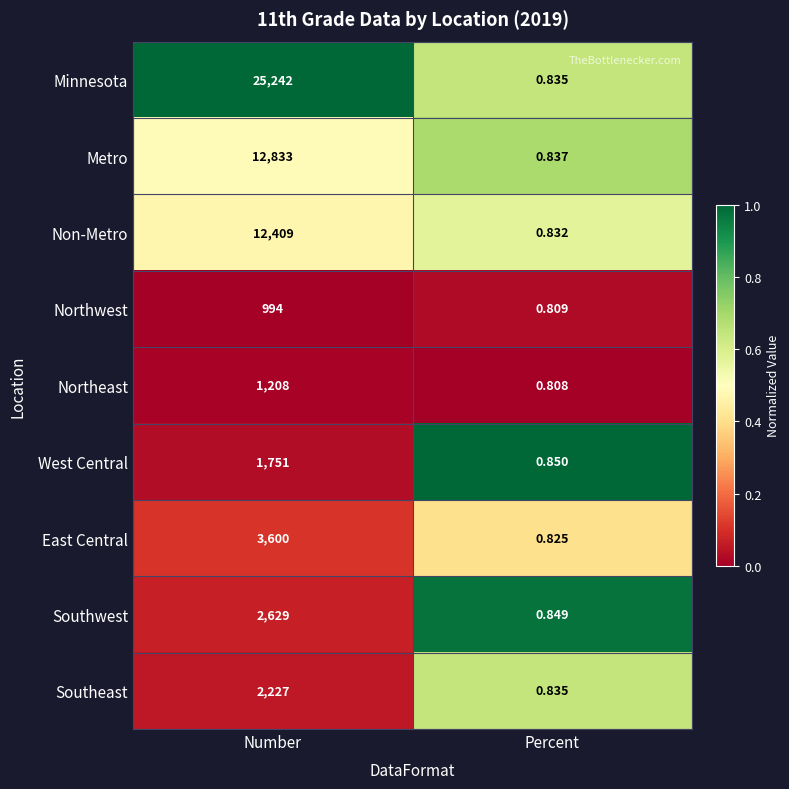

Where is East Central nearest to the value 1800?

Percent